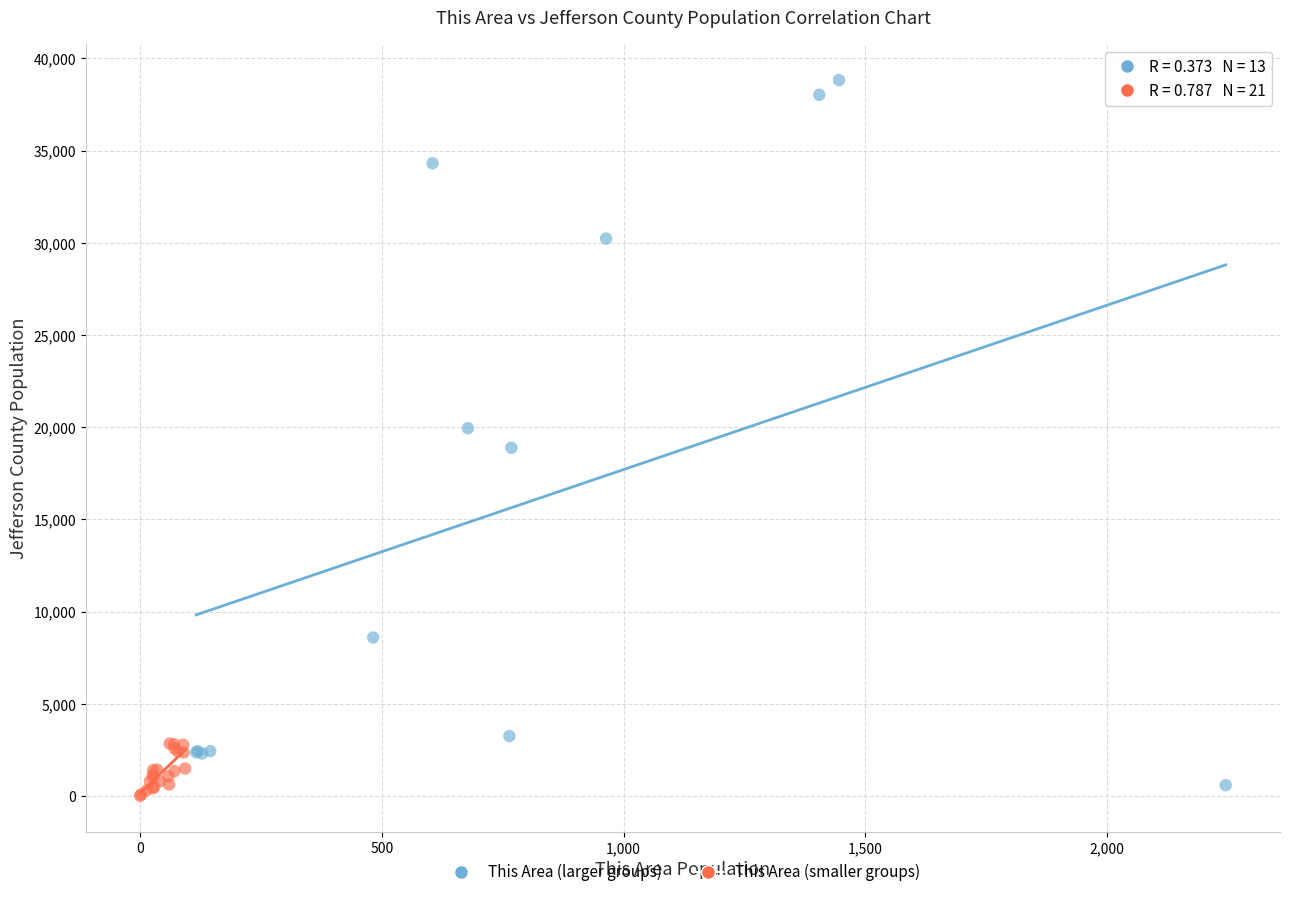

Which series reaches the minimum Y coordinate?

This Area (smaller groups)